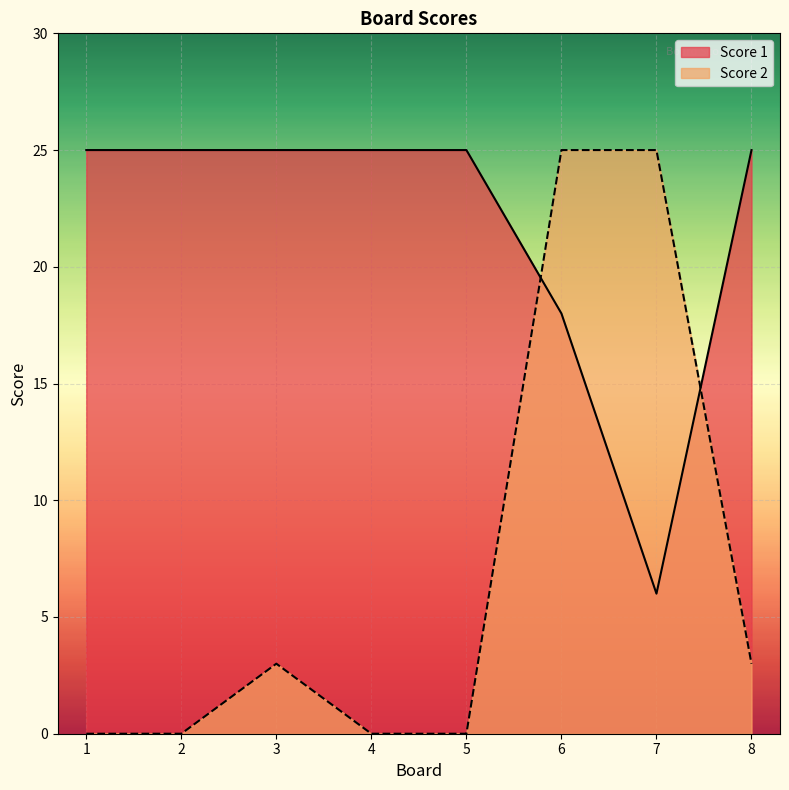

What is the difference between the maximum and minimum values in the Score 2 series?

25